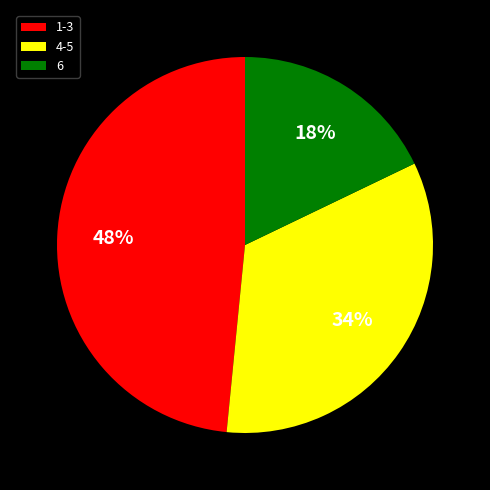

Does 1-3 account for over 50% of the chart?

No